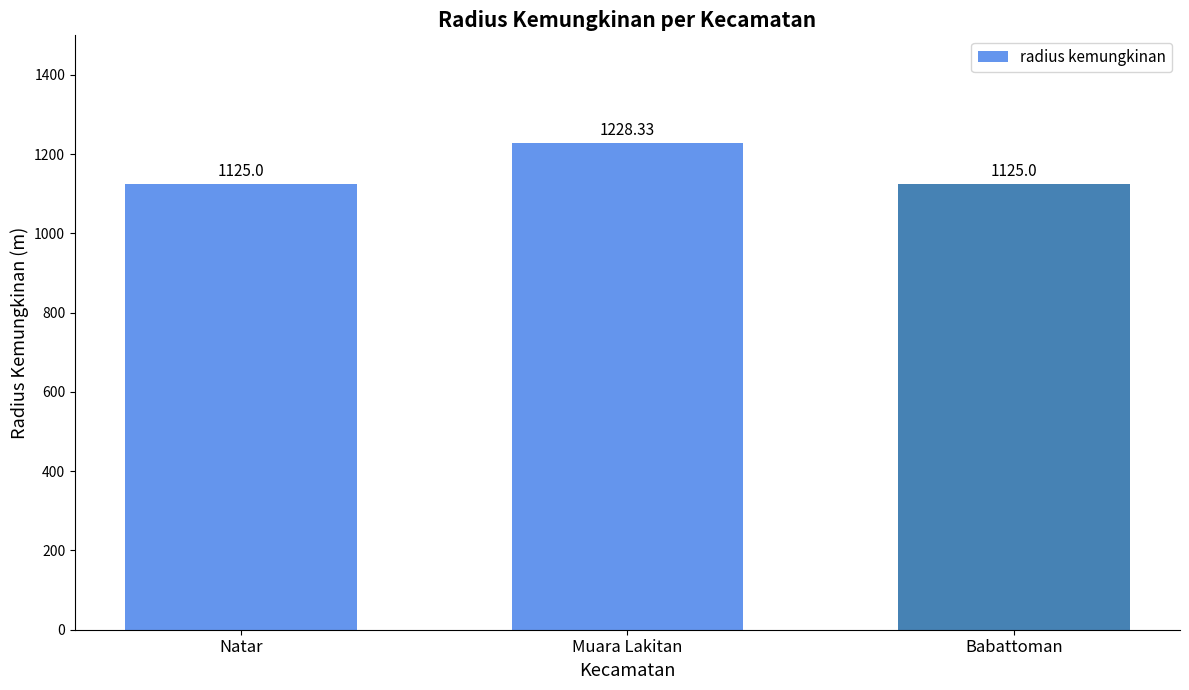

What is the average value?

1159.4